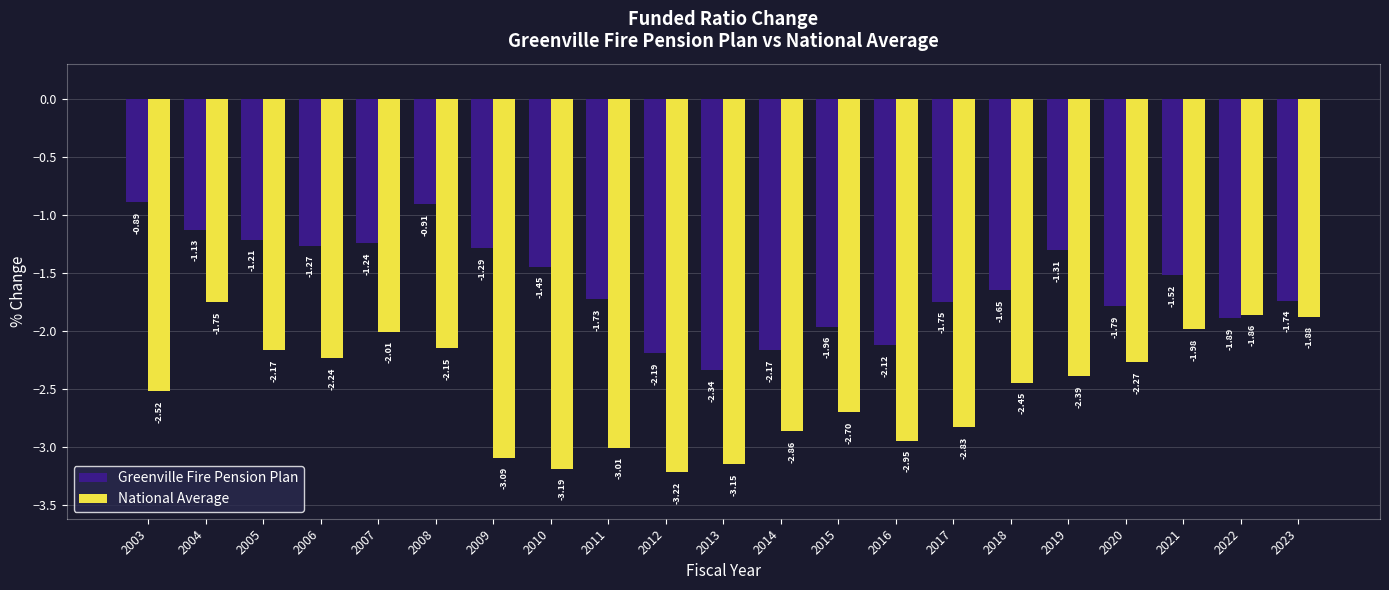

What is the difference between the second highest and second lowest values in the National Average series?

1.3